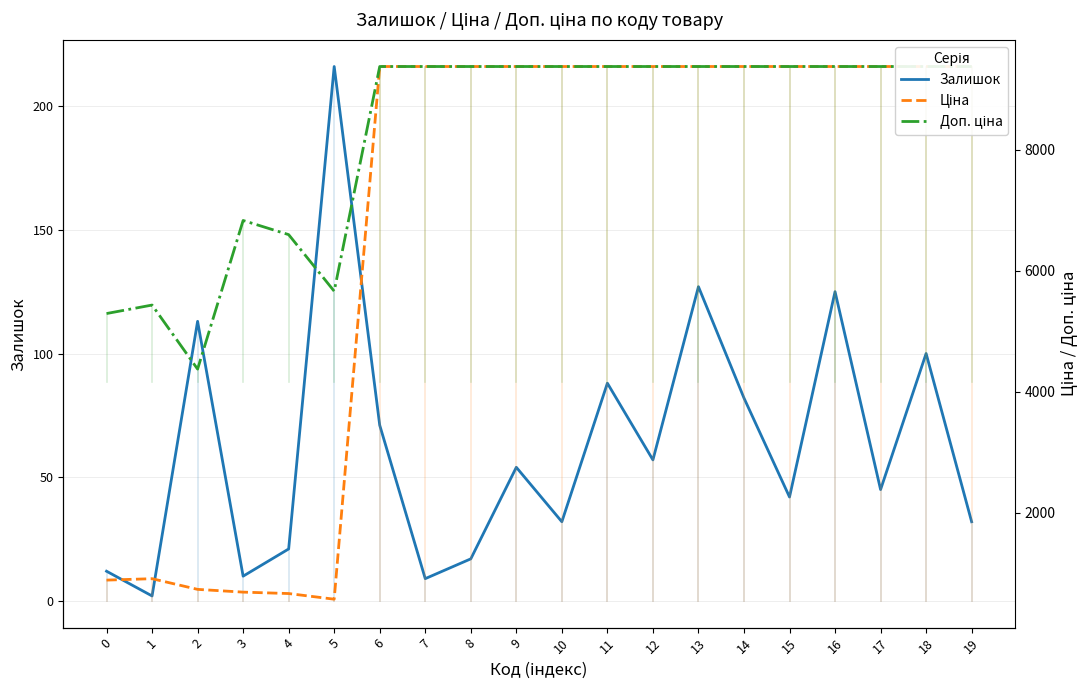

How many values in the Залишок series exceed 54?

9